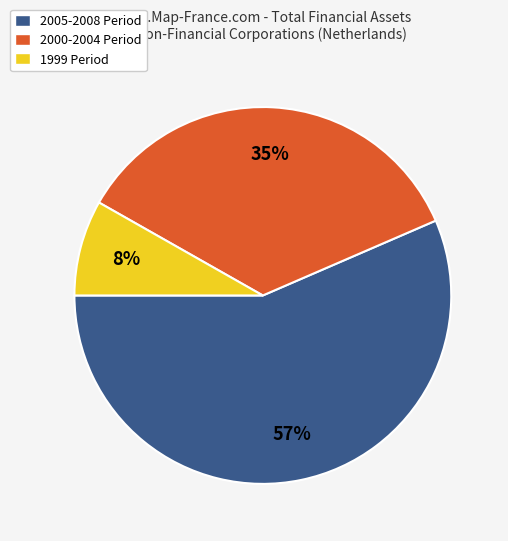

To the nearest percent, what is the difference between the 2000-2004 Period and 1999 Period slice percentages?

27%